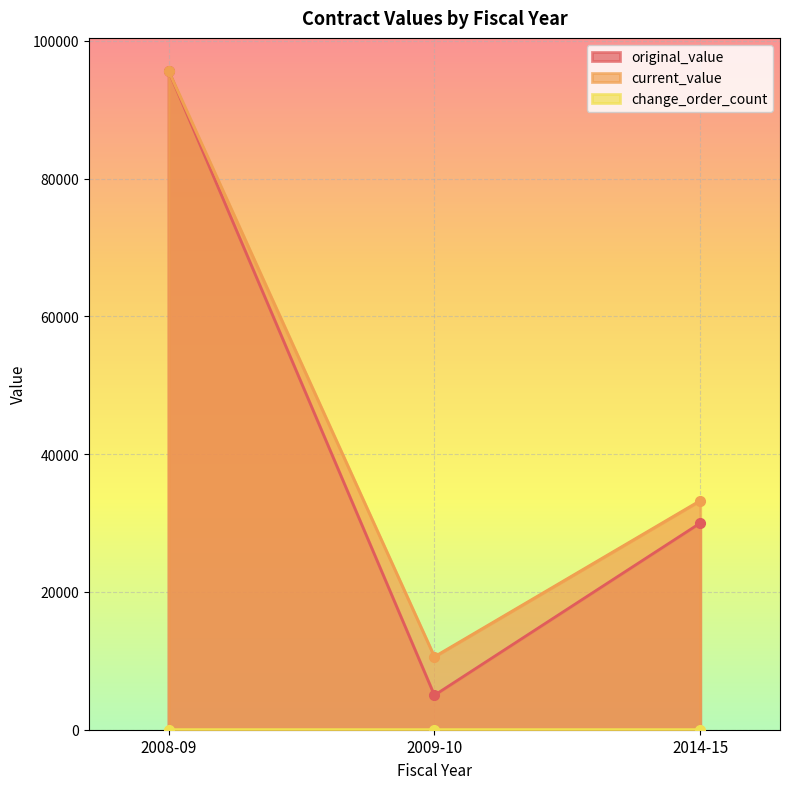

Is it true that current_value equals 95638.4 at 2008-09?

True